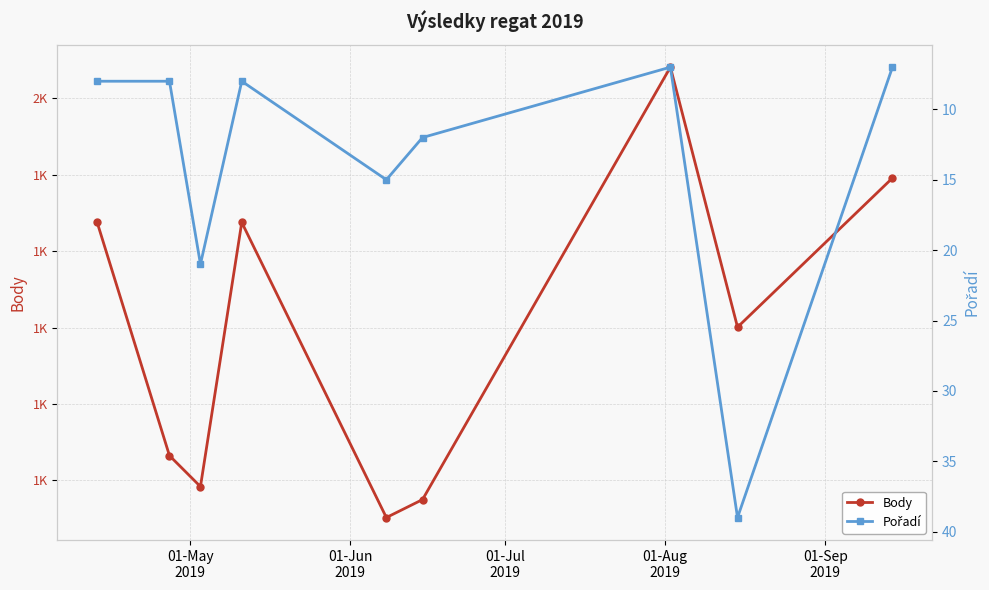

At how many categories does at least one series exceed 126?

9